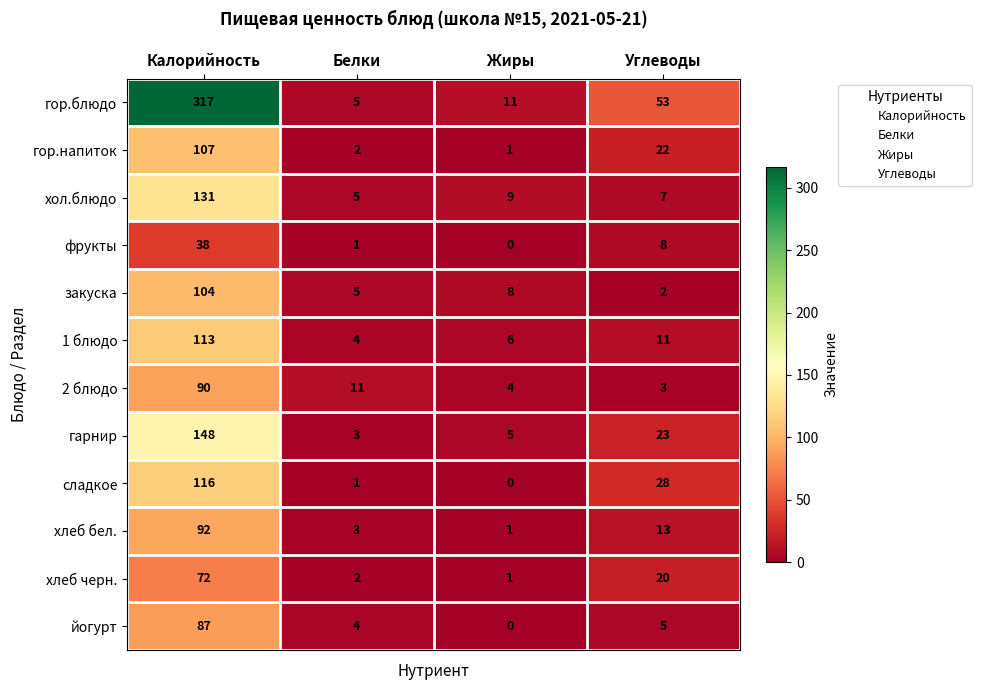

How many values in the йогурт series are below 5?

2